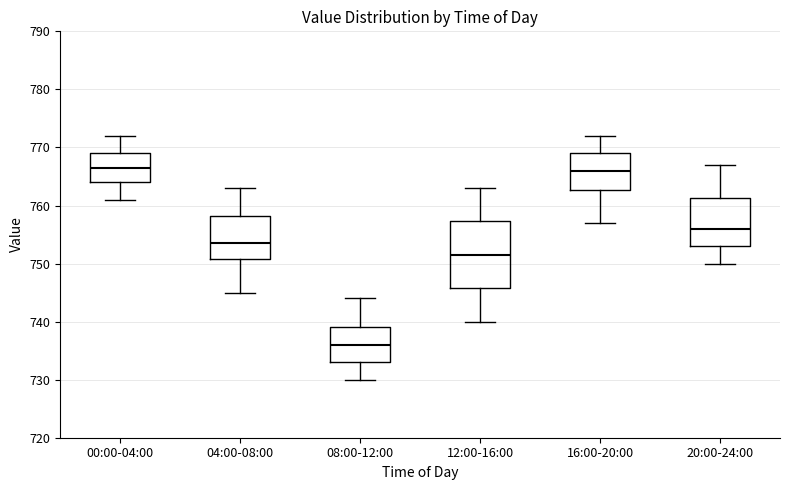

Reading left to right, transcribe this box plot: for each box, give where its median line is, the range the box spans, and where its two whiskers end, as read against the y-axis. The values are not printed on the chart, so give them approximately, as read against the axis.

00:00-04:00: median 767, box 764 to 769, whiskers 761 to 772
04:00-08:00: median 754, box 751 to 758, whiskers 745 to 763
08:00-12:00: median 736, box 733 to 739, whiskers 730 to 744
12:00-16:00: median 752, box 746 to 757, whiskers 740 to 763
16:00-20:00: median 766, box 763 to 769, whiskers 757 to 772
20:00-24:00: median 756, box 753 to 761, whiskers 750 to 767